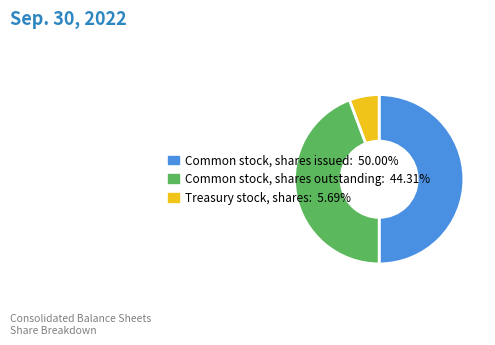

Combined, do Treasury stock, shares and Common stock, shares issued account for over 50%?

Yes